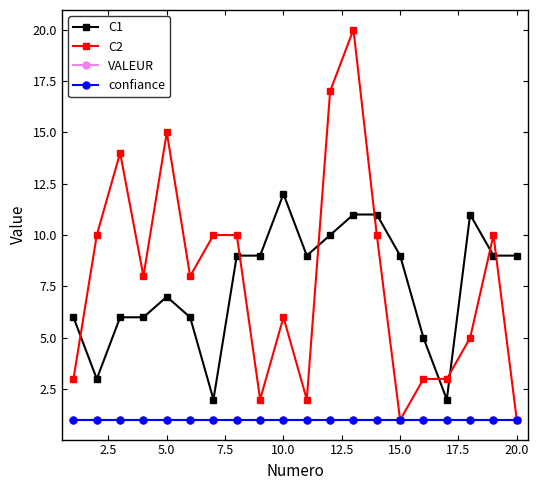

Is this an area chart (filled region under the line)?

No